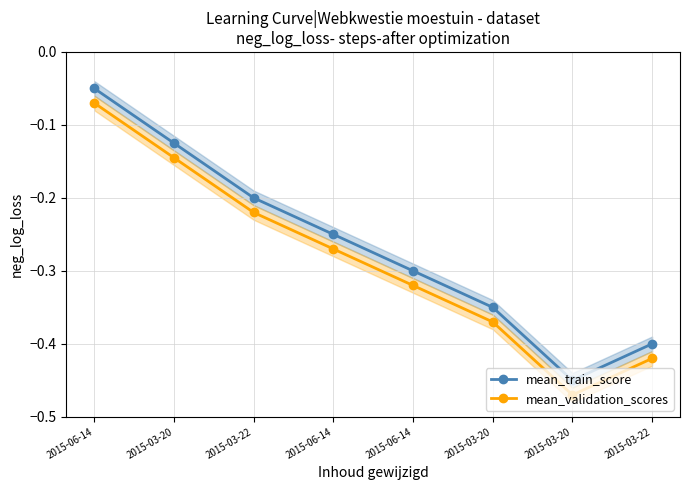

What is the value of the mean_train_score point at the 6th from the left?

-0.1